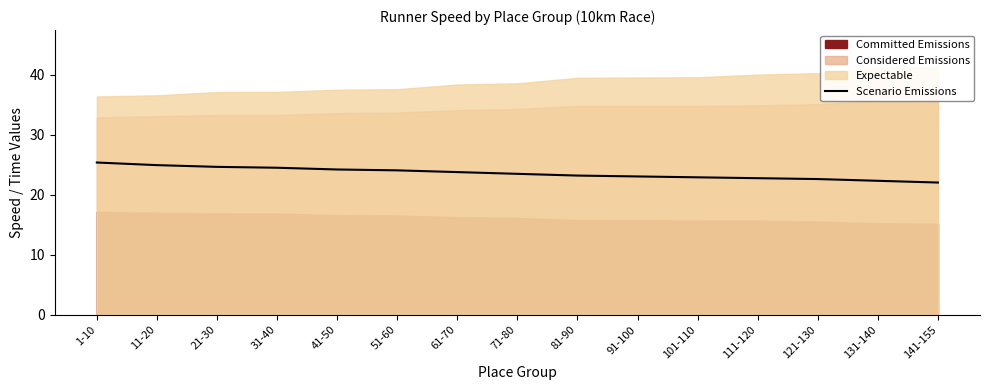

Rank the categories by value from highest to lowest.

1-10, 11-20, 21-30, 31-40, 41-50, 51-60, 61-70, 71-80, 81-90, 91-100, 101-110, 111-120, 121-130, 131-140, 141-155